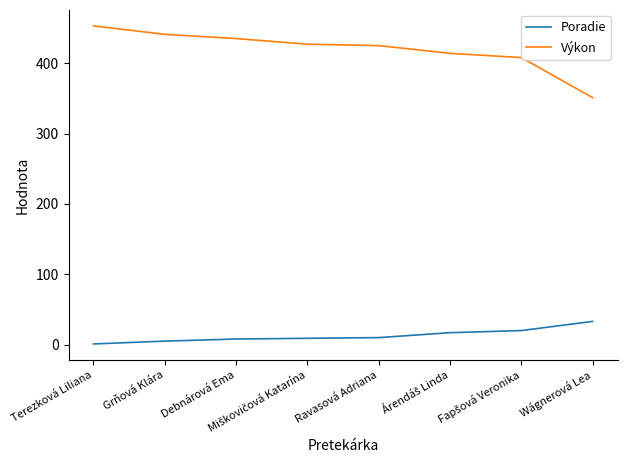

List the series in order of their peak value, lowest first.

Poradie, Výkon